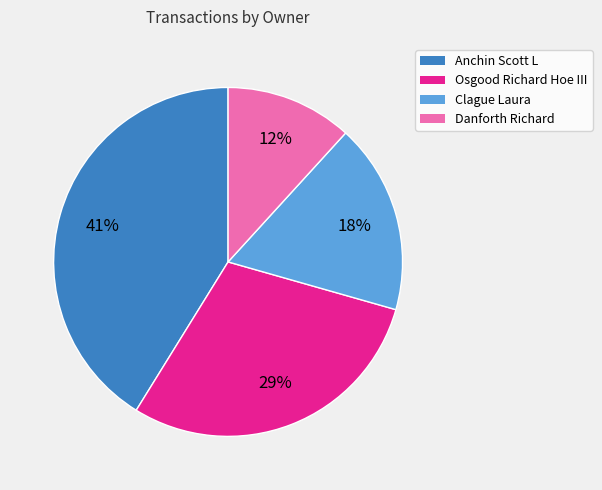

Is there a majority slice in this chart?

No